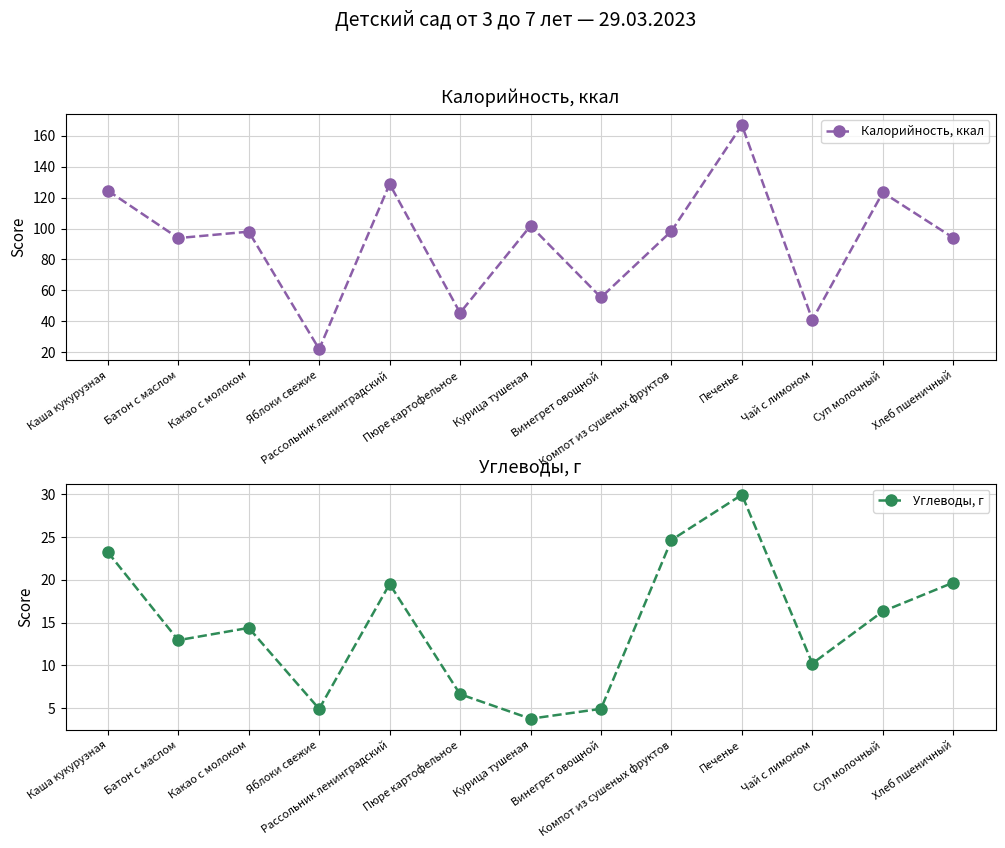

Reading left to right, transcribe all the data shown in this chart.

Калорийность, ккал: Каша кукурузная=124.5	Батон с маслом=93.8	Какао с молоком=98.0	Яблоки свежие=22.0	Рассольник ленинградский=128.8	Пюре картофельное=45.5	Курица тушеная=101.7	Винегрет овощной=55.4	Компот из сушеных фруктов=98.3	Печенье=166.8	Чай с лимоном=41.0	Суп молочный=123.3	Хлеб пшеничный=94.0
Углеводы, г: Каша кукурузная=23.2	Батон с маслом=12.9	Какао с молоком=14.4	Яблоки свежие=4.9	Рассольник ленинградский=19.5	Пюре картофельное=6.6	Курица тушеная=3.8	Винегрет овощной=4.9	Компот из сушеных фруктов=24.7	Печенье=30.0	Чай с лимоном=10.2	Суп молочный=16.3	Хлеб пшеничный=19.7